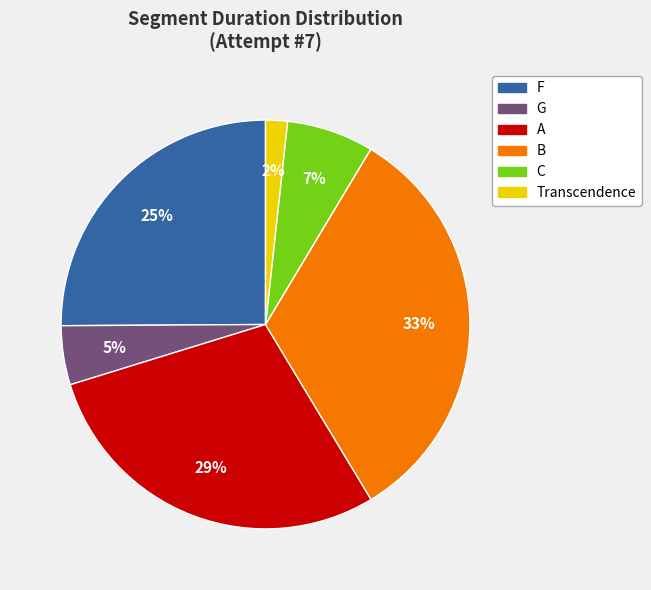

Combined, do G and F account for over 50%?

No